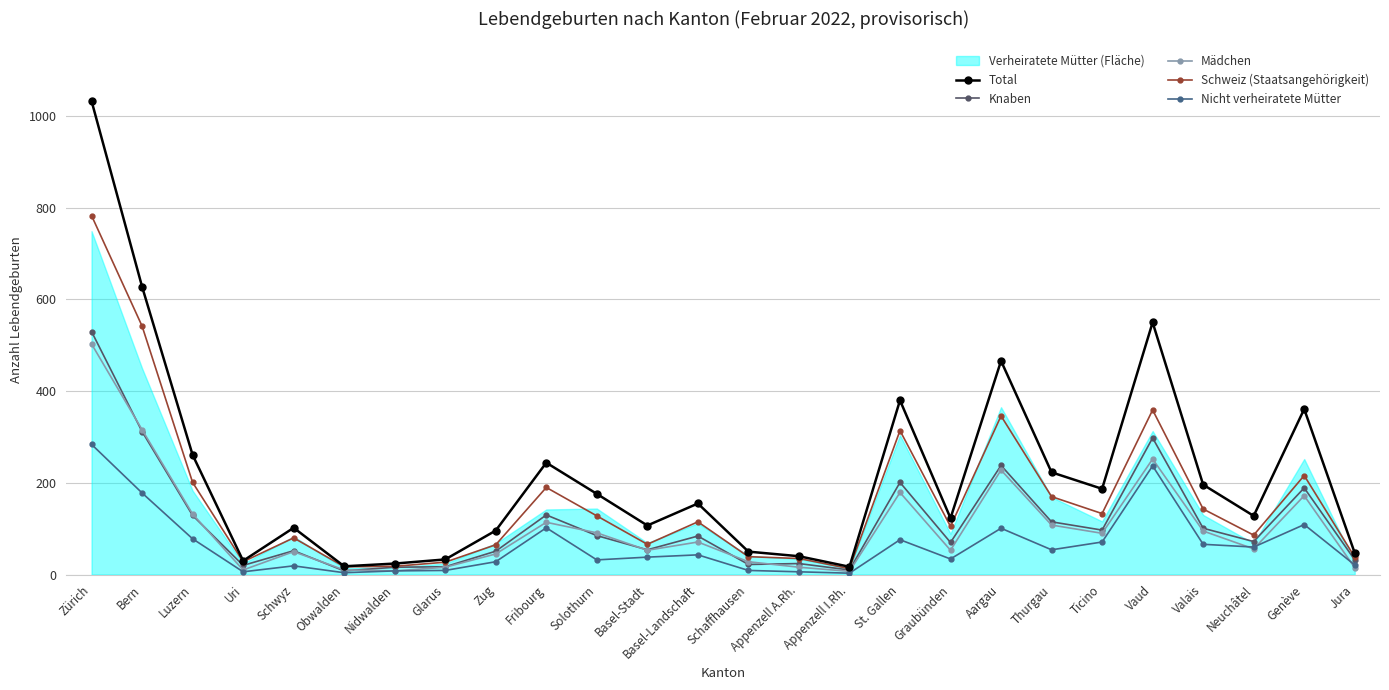

What is the difference between the highest and lowest values at Genève?

252